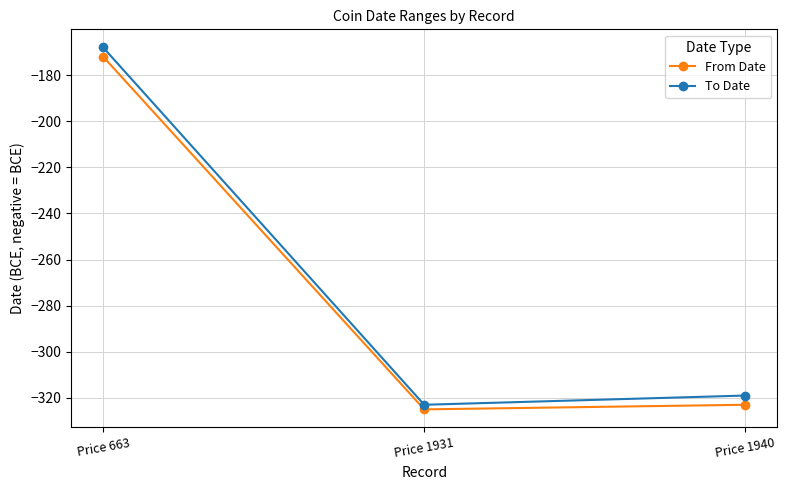

At Price 1940, list the series in order from largest to smallest.

To Date, From Date